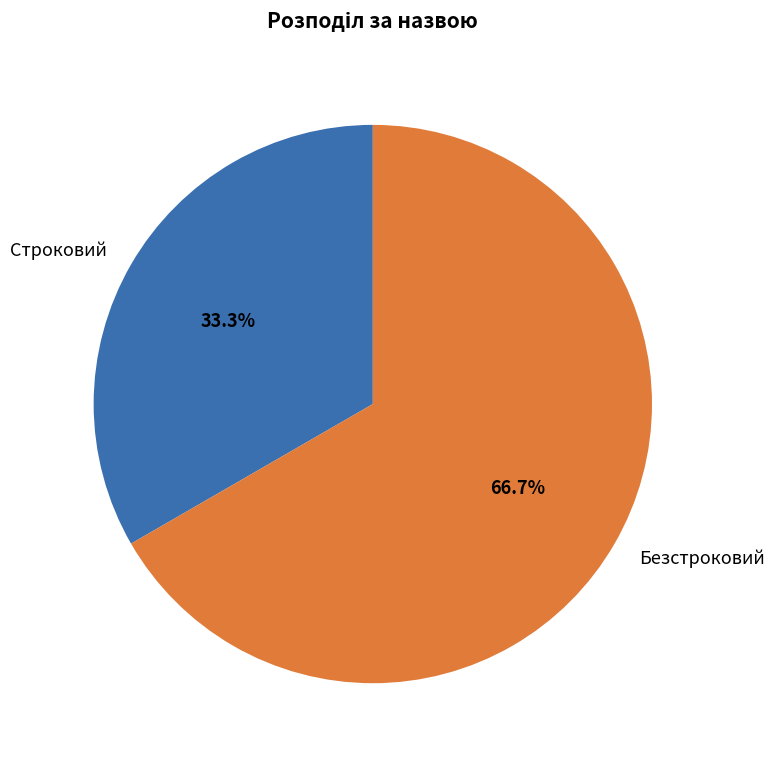

What is the majority slice?

Безстроковий